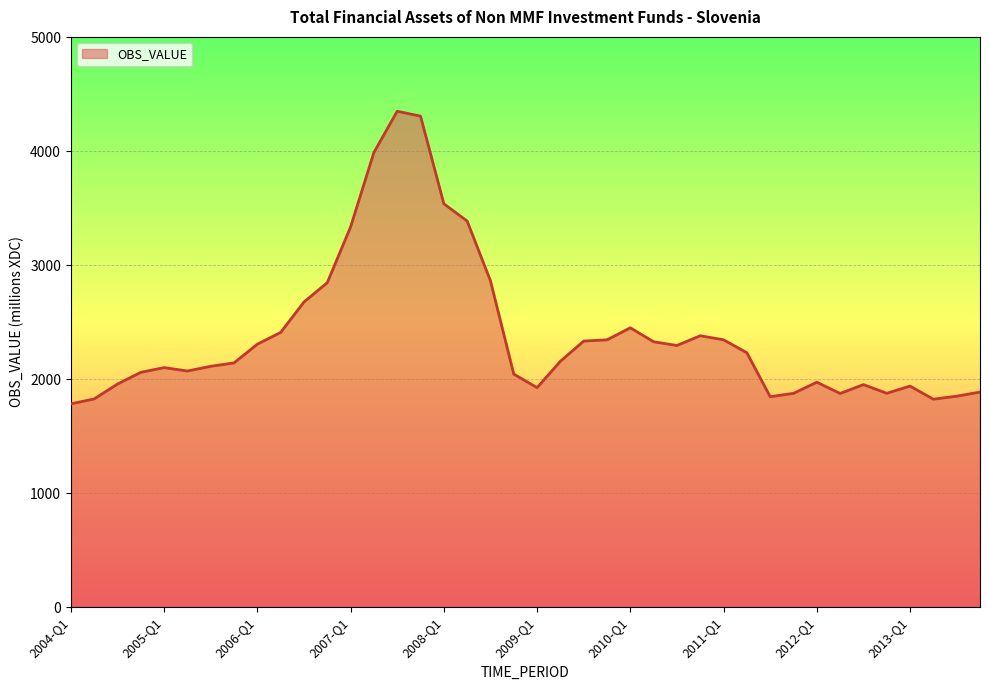

What is the sum of all values?

95794.7